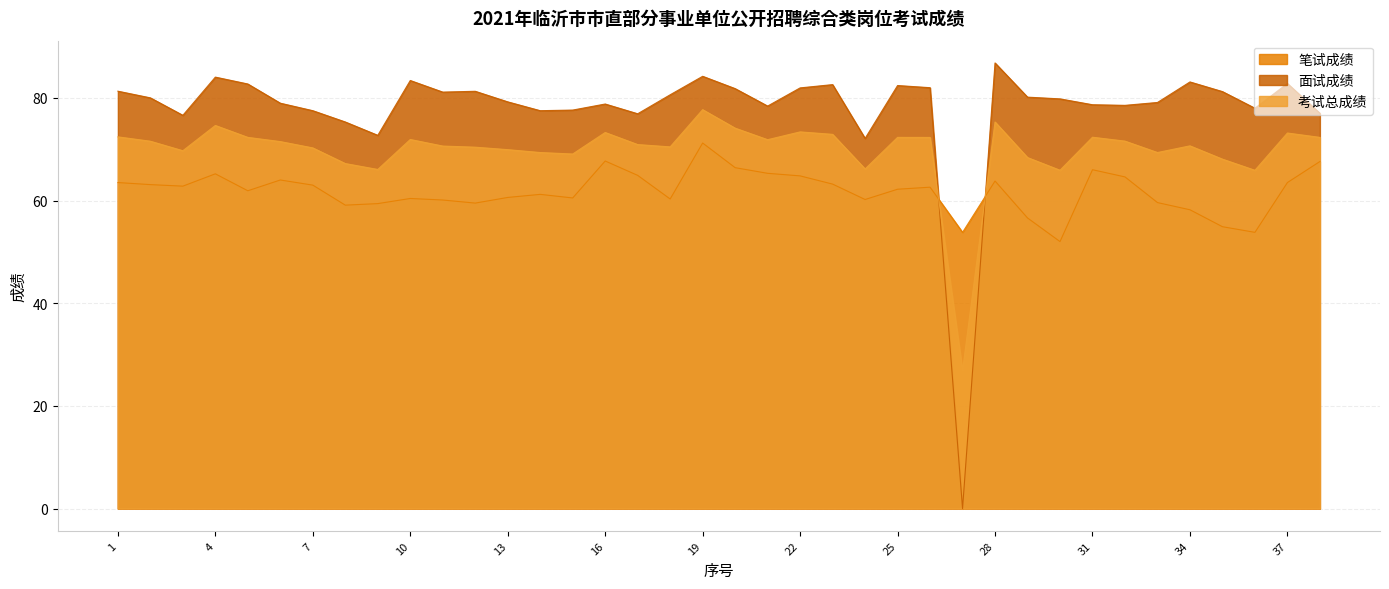

How many interior local peaks does the 笔试成绩 series have?

9